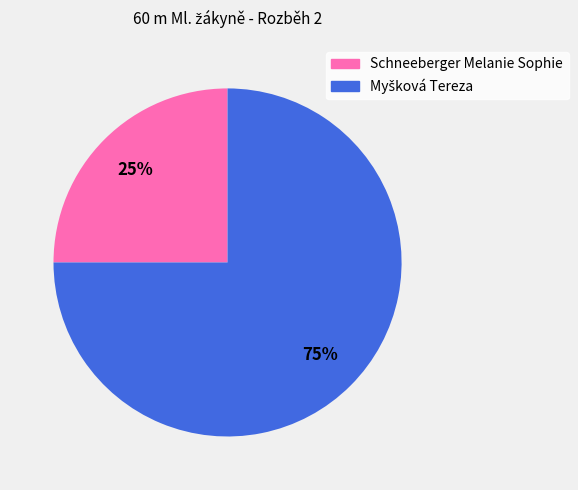

To the nearest percent, what is the average slice percentage?

50%